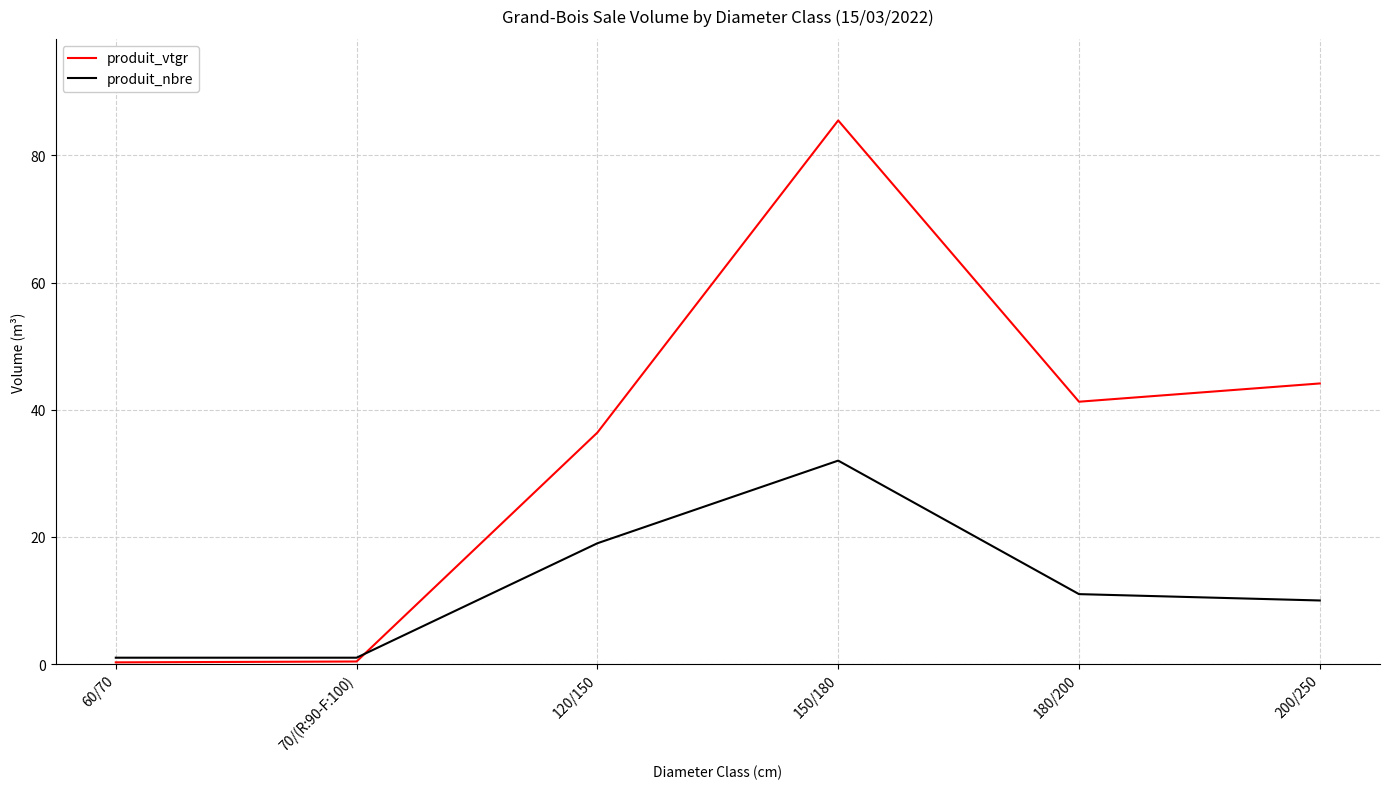

What are all the series names shown in the legend?

produit_vtgr, produit_nbre